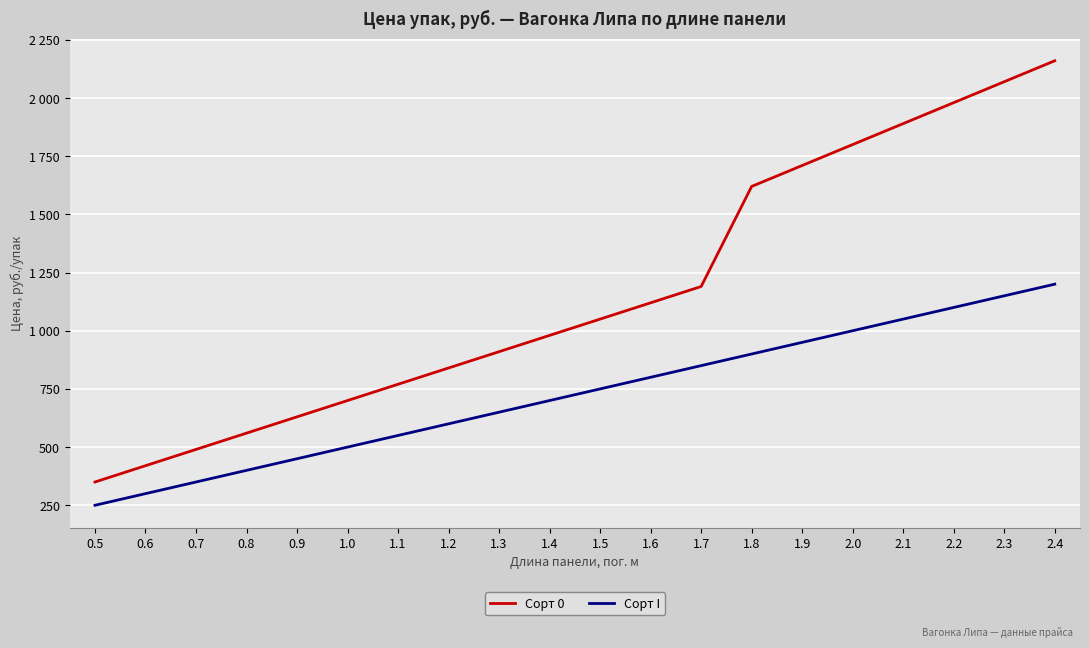

What is the maximum value for Сорт I?

1200